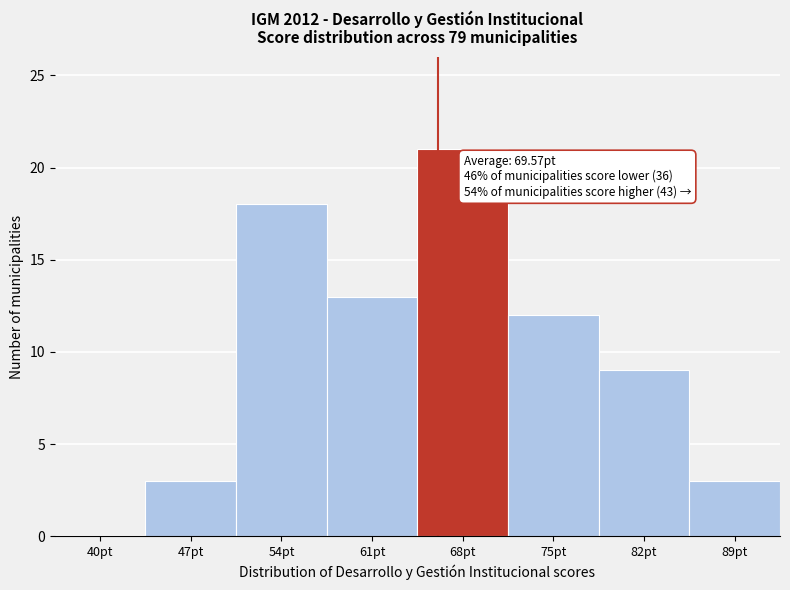

Reading left to right, extract all data points from this chart.

40pt=0	47pt=3	54pt=18	61pt=13	68pt=21	75pt=12	82pt=9	89pt=3